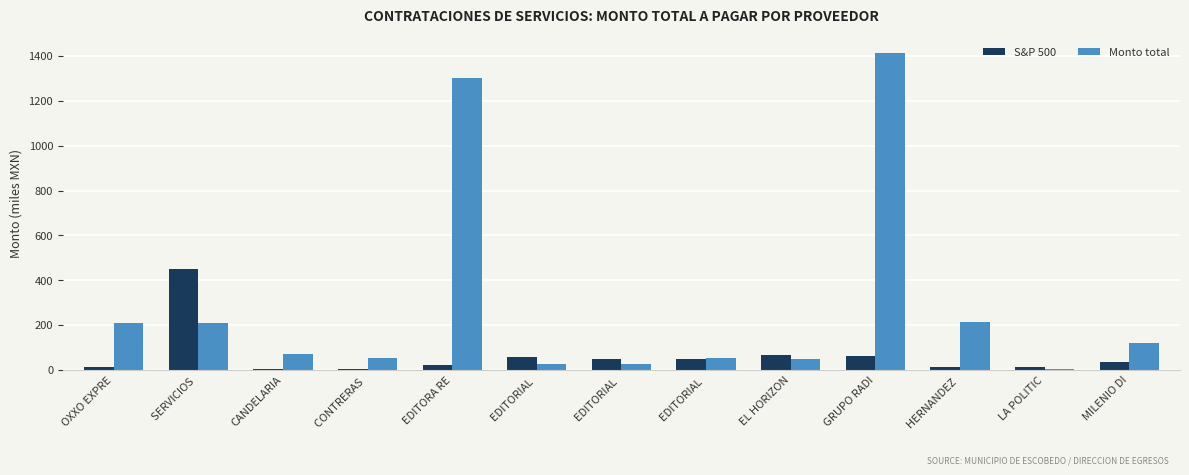

Which series has the largest total across all categories?

Monto total